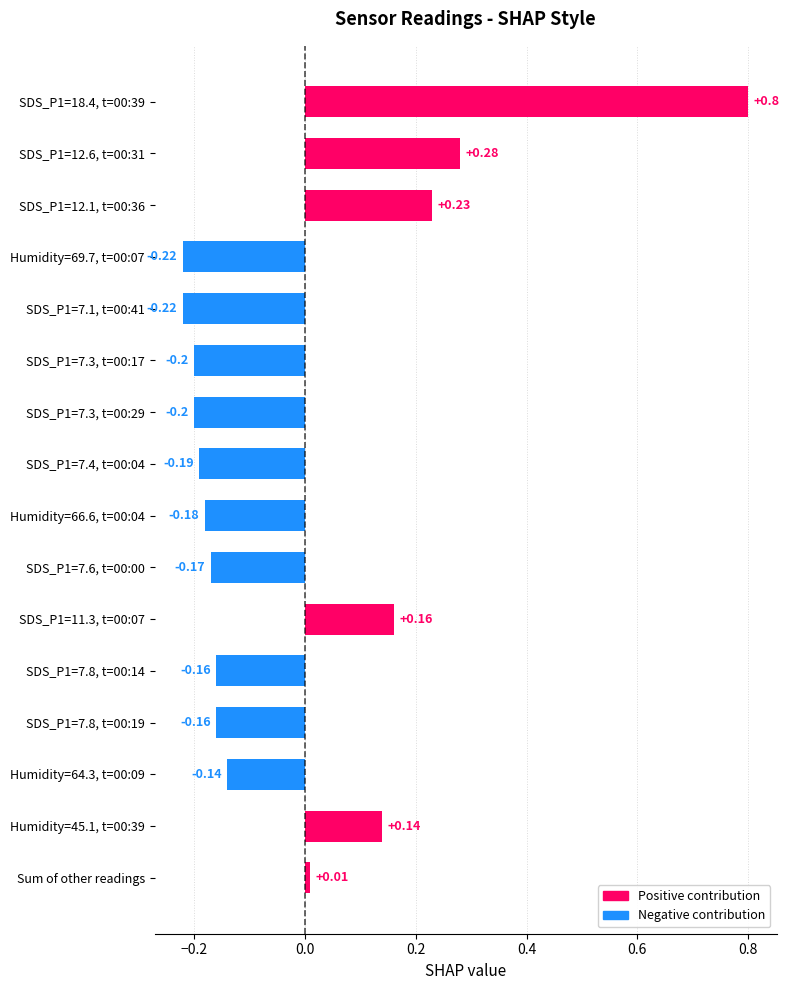

What is the difference between the maximum and minimum values?

1.0